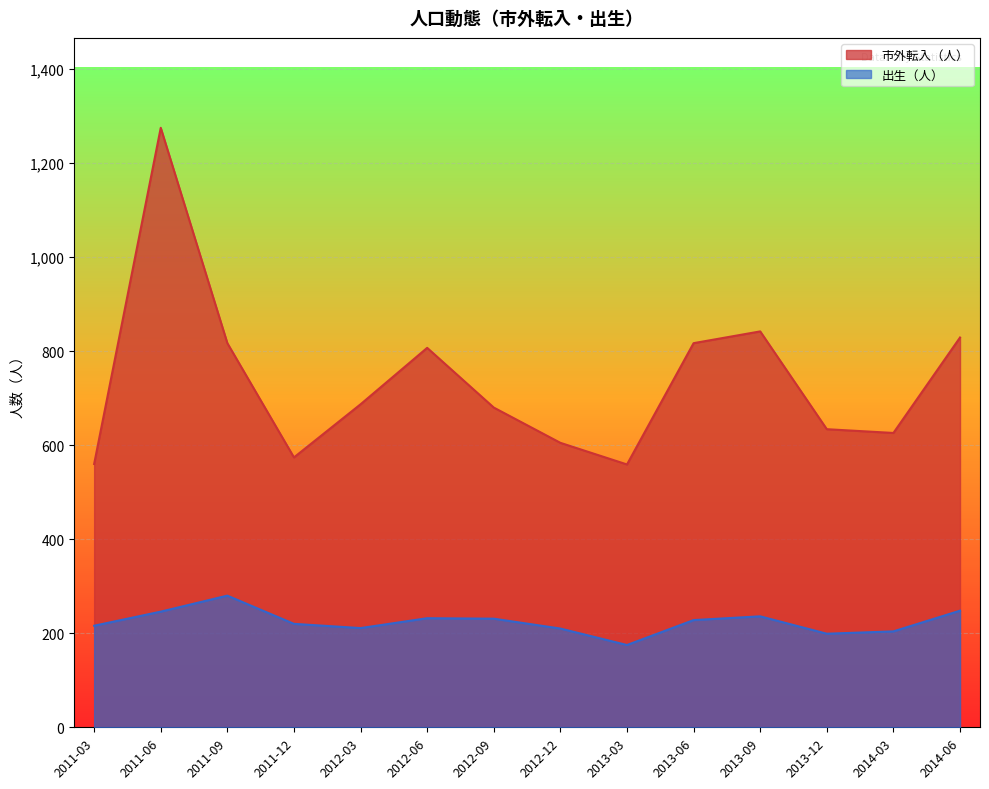

What is the value of the 市外転入（人） point at the 8th from the left?

605